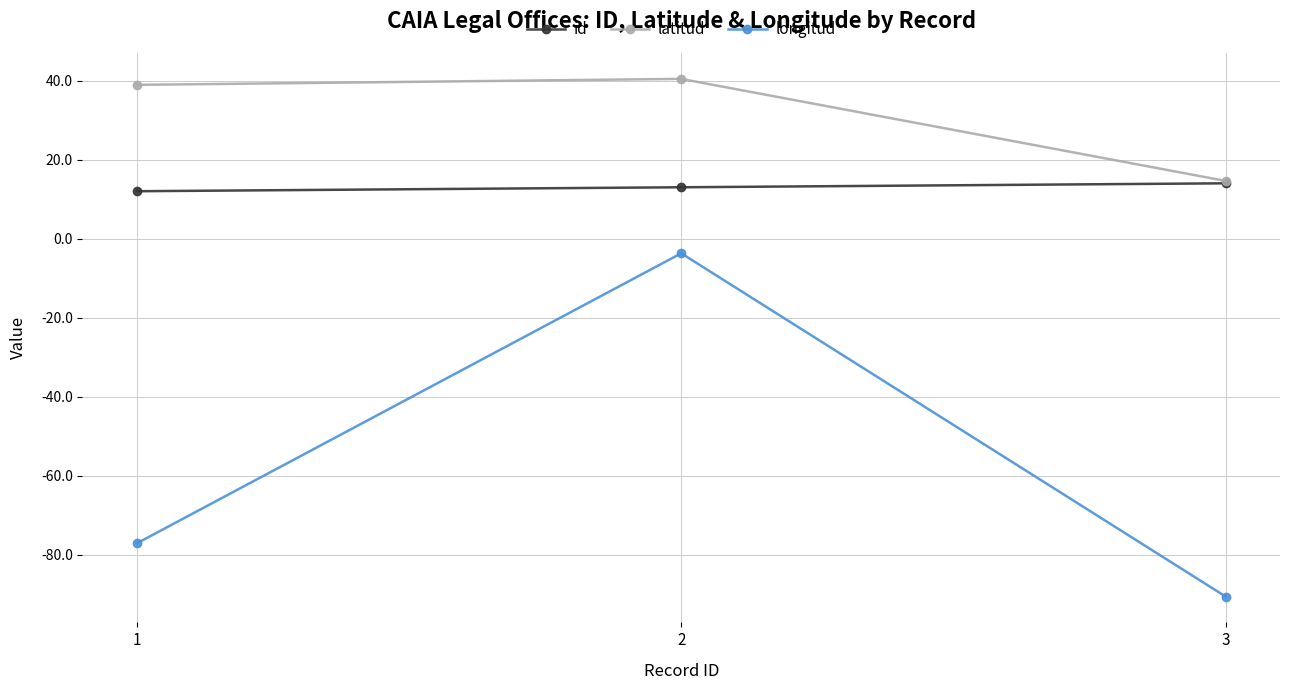

How many values in the latitud series exceed 38?

2